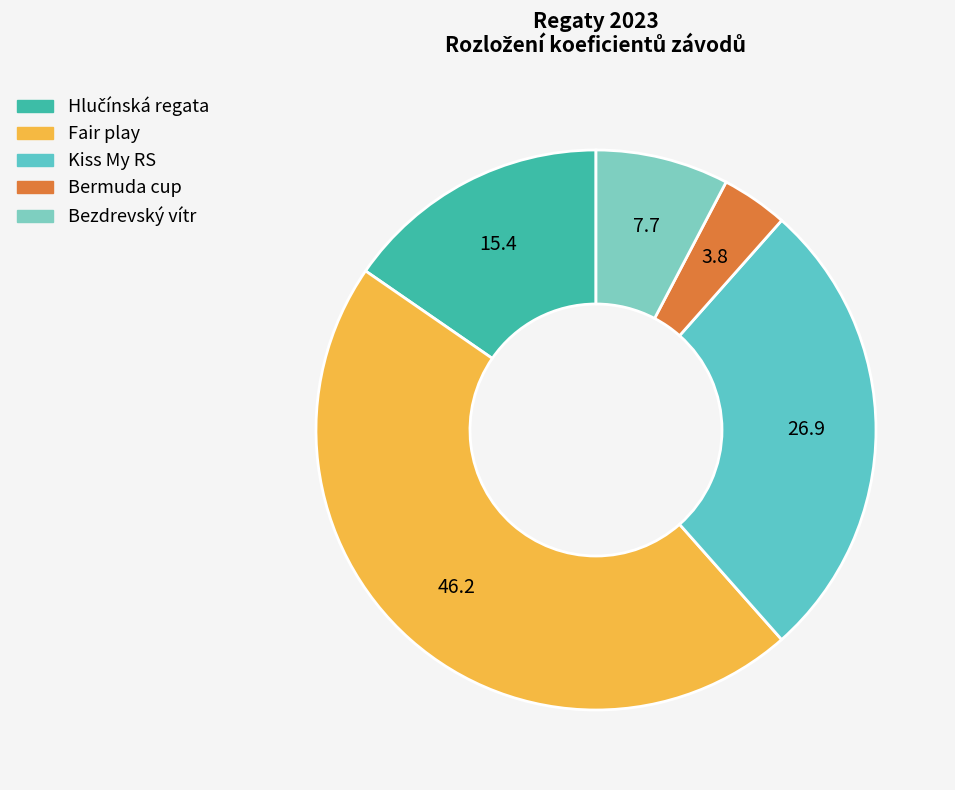

How many segments does this pie chart have?

5